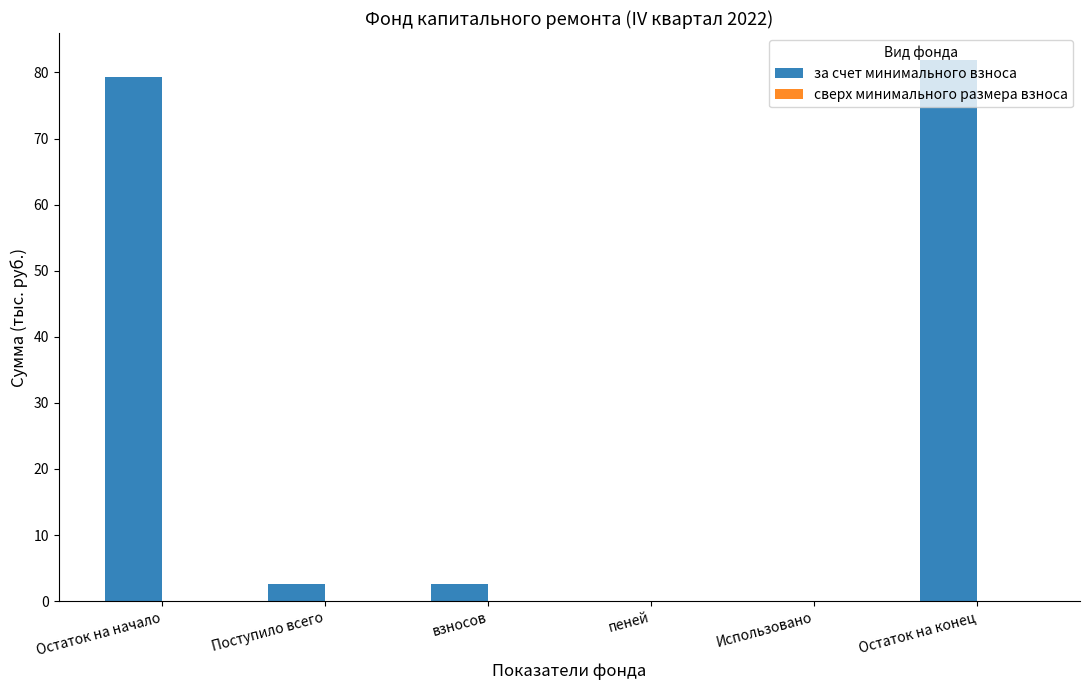

Are the bars horizontal?

No